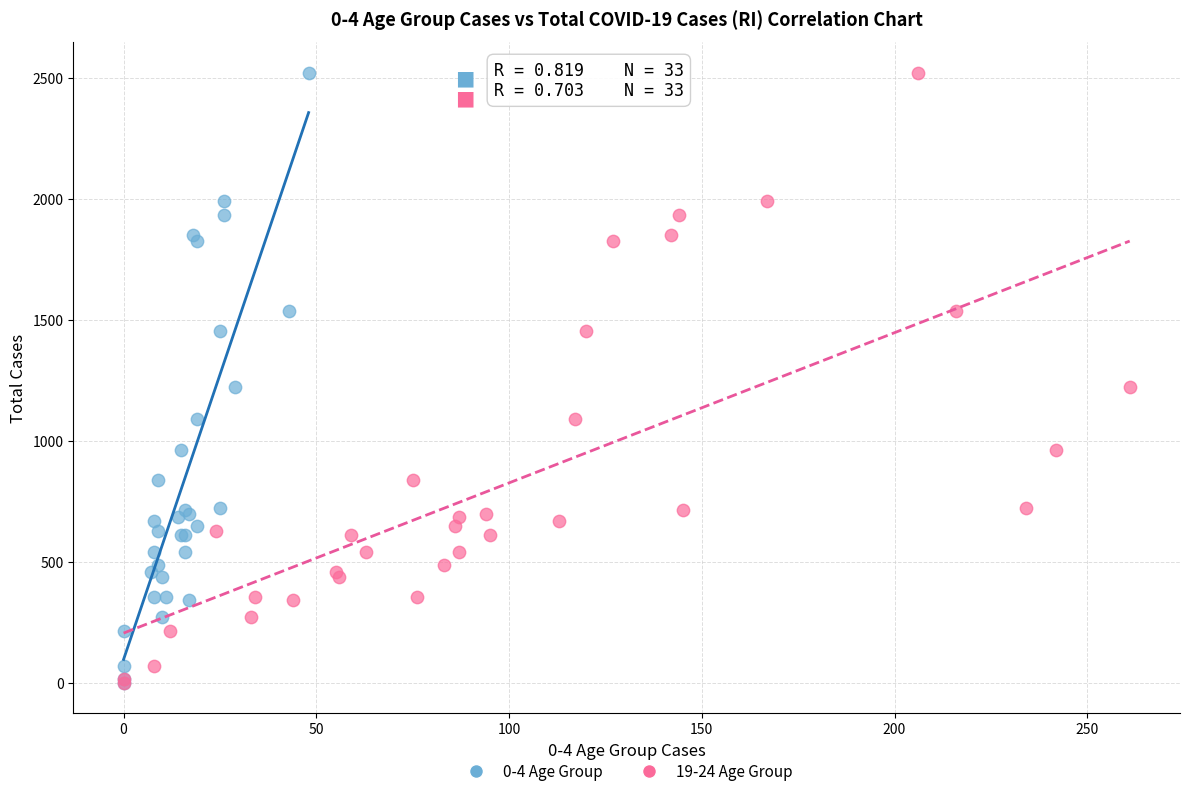

What are all the series names shown in the legend?

0-4 Age Group, 19-24 Age Group